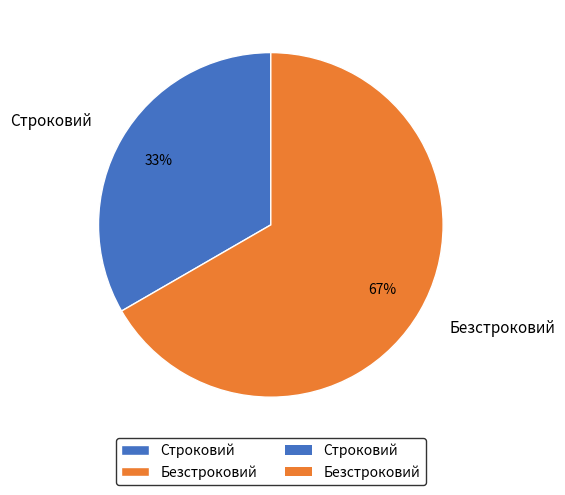

What percentage is the Строковий slice, to the nearest percent?

33%